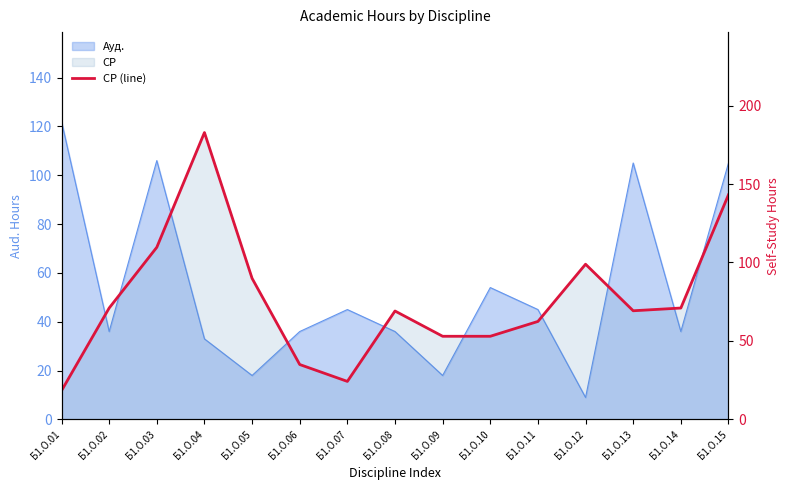

What is the maximum value shown in the chart?

182.8